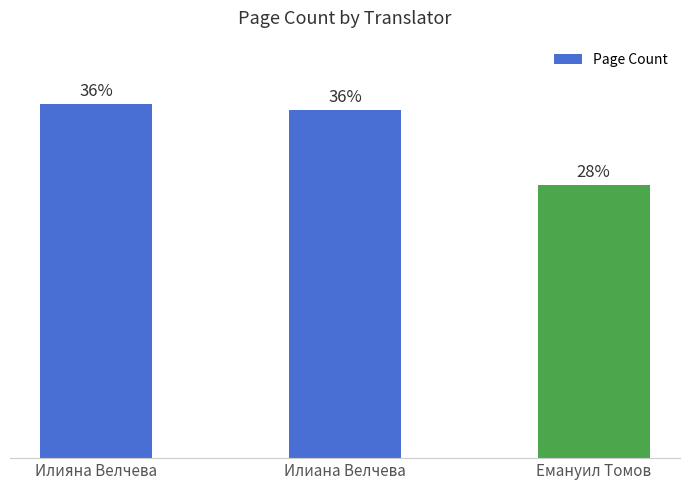

Reading left to right, transcribe all the data shown in this chart.

Илияна Велчева=352	Илиана Велчева=346	Емануил Томов=272